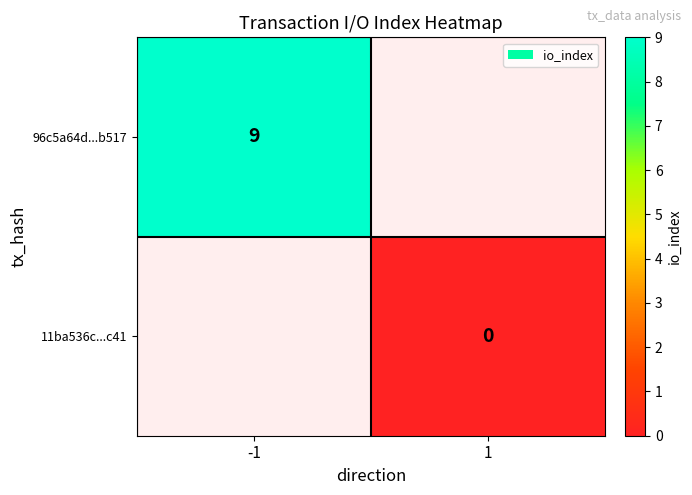

Is it true that 96c5a64d...b517 equals 9 at -1?

True